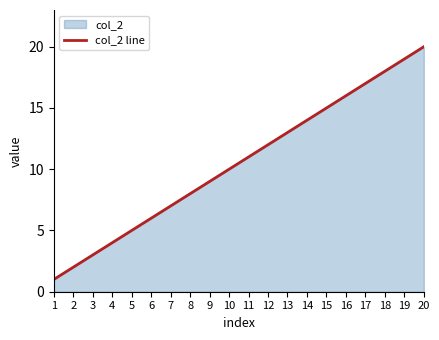

Between 19 and 11, which is larger?

19